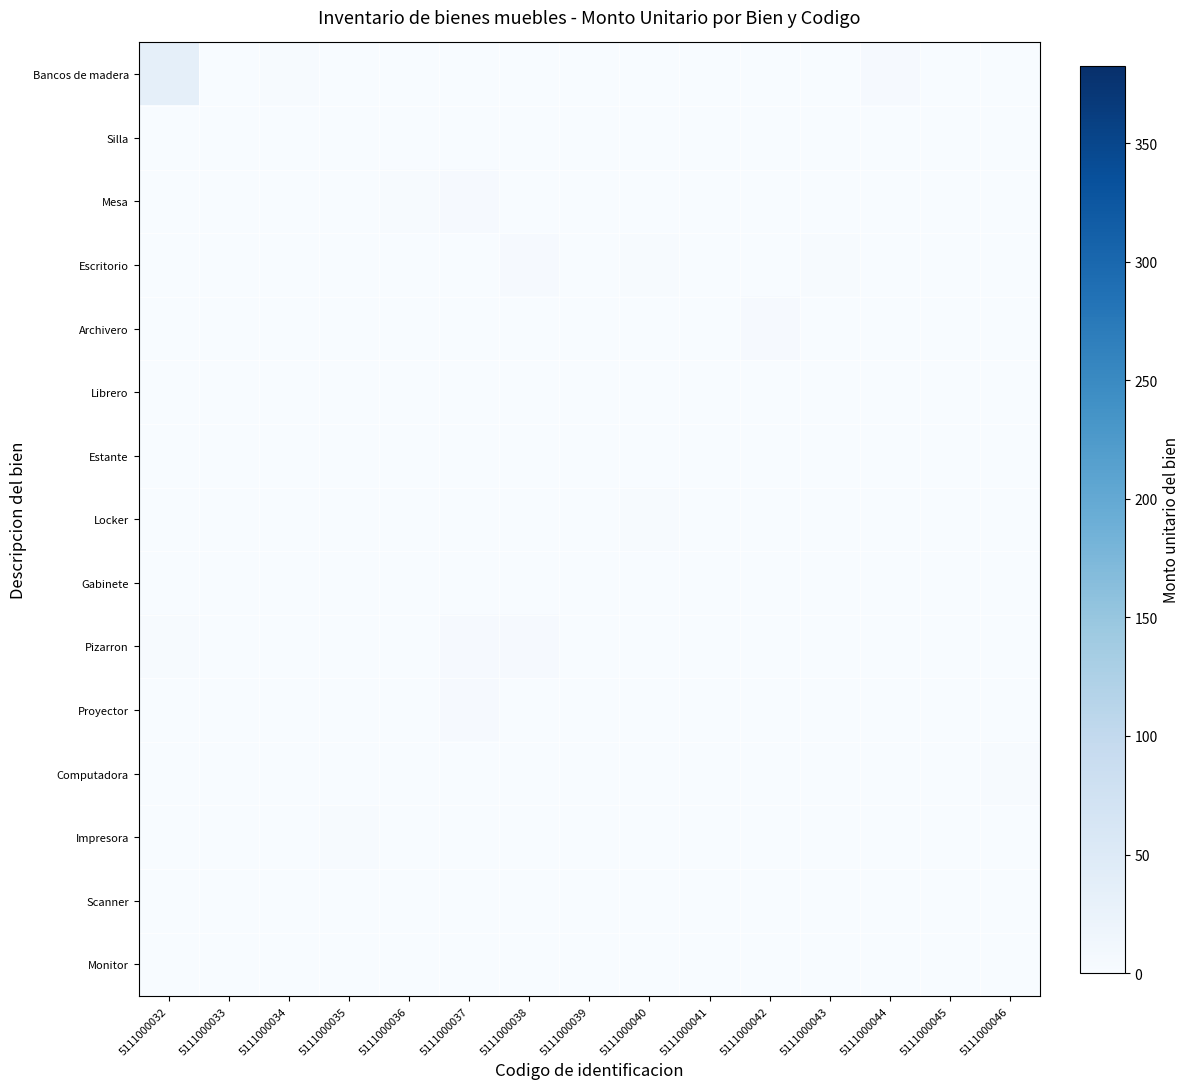

Reading left to right, extract all data points from this chart.

Bancos de madera: 5111000032=33	5111000033=0	5111000034=2	5111000035=0	5111000036=0	5111000037=0	5111000038=0	5111000039=0	5111000040=1	5111000041=0	5111000042=0	5111000043=0	5111000044=3	5111000045=1	5111000046=0
Silla: 5111000032=0	5111000033=0	5111000034=0	5111000035=0	5111000036=0	5111000037=0	5111000038=0	5111000039=0	5111000040=0	5111000041=0	5111000042=0	5111000043=1	5111000044=0	5111000045=0	5111000046=0
Mesa: 5111000032=0	5111000033=0	5111000034=0	5111000035=0	5111000036=2	5111000037=3	5111000038=1	5111000039=0	5111000040=0	5111000041=0	5111000042=0	5111000043=0	5111000044=0	5111000045=0	5111000046=1
Escritorio: 5111000032=0	5111000033=0	5111000034=0	5111000035=0	5111000036=0	5111000037=0	5111000038=3	5111000039=1	5111000040=2	5111000041=1	5111000042=0	5111000043=2	5111000044=0	5111000045=0	5111000046=0
Archivero: 5111000032=0	5111000033=0	5111000034=0	5111000035=1	5111000036=0	5111000037=0	5111000038=0	5111000039=0	5111000040=1	5111000041=0	5111000042=4	5111000043=1	5111000044=0	5111000045=0	5111000046=1
Librero: 5111000032=0	5111000033=0	5111000034=1	5111000035=0	5111000036=0	5111000037=0	5111000038=1	5111000039=0	5111000040=0	5111000041=0	5111000042=0	5111000043=0	5111000044=0	5111000045=0	5111000046=1
Estante: 5111000032=0	5111000033=0	5111000034=0	5111000035=1	5111000036=0	5111000037=1	5111000038=0	5111000039=0	5111000040=0	5111000041=0	5111000042=0	5111000043=0	5111000044=0	5111000045=0	5111000046=0
Locker: 5111000032=1	5111000033=0	5111000034=0	5111000035=1	5111000036=0	5111000037=0	5111000038=0	5111000039=0	5111000040=2	5111000041=1	5111000042=0	5111000043=1	5111000044=1	5111000045=0	5111000046=1
Gabinete: 5111000032=0	5111000033=1	5111000034=1	5111000035=0	5111000036=0	5111000037=0	5111000038=0	5111000039=1	5111000040=1	5111000041=0	5111000042=0	5111000043=0	5111000044=0	5111000045=0	5111000046=0
Pizarron: 5111000032=2	5111000033=0	5111000034=0	5111000035=0	5111000036=0	5111000037=3	5111000038=3	5111000039=0	5111000040=0	5111000041=0	5111000042=0	5111000043=0	5111000044=0	5111000045=0	5111000046=0
Proyector: 5111000032=0	5111000033=1	5111000034=0	5111000035=0	5111000036=0	5111000037=4	5111000038=0	5111000039=0	5111000040=1	5111000041=0	5111000042=0	5111000043=0	5111000044=0	5111000045=0	5111000046=0
Computadora: 5111000032=0	5111000033=1	5111000034=0	5111000035=0	5111000036=0	5111000037=0	5111000038=0	5111000039=0	5111000040=0	5111000041=0	5111000042=0	5111000043=0	5111000044=0	5111000045=0	5111000046=2
Impresora: 5111000032=0	5111000033=0	5111000034=0	5111000035=2	5111000036=1	5111000037=0	5111000038=0	5111000039=1	5111000040=0	5111000041=0	5111000042=0	5111000043=0	5111000044=1	5111000045=1	5111000046=0
Scanner: 5111000032=0	5111000033=0	5111000034=0	5111000035=1	5111000036=1	5111000037=1	5111000038=0	5111000039=0	5111000040=0	5111000041=1	5111000042=0	5111000043=0	5111000044=0	5111000045=0	5111000046=0
Monitor: 5111000032=0	5111000033=0	5111000034=0	5111000035=0	5111000036=0	5111000037=0	5111000038=0	5111000039=0	5111000040=0	5111000041=0	5111000042=1	5111000043=0	5111000044=0	5111000045=0	5111000046=0